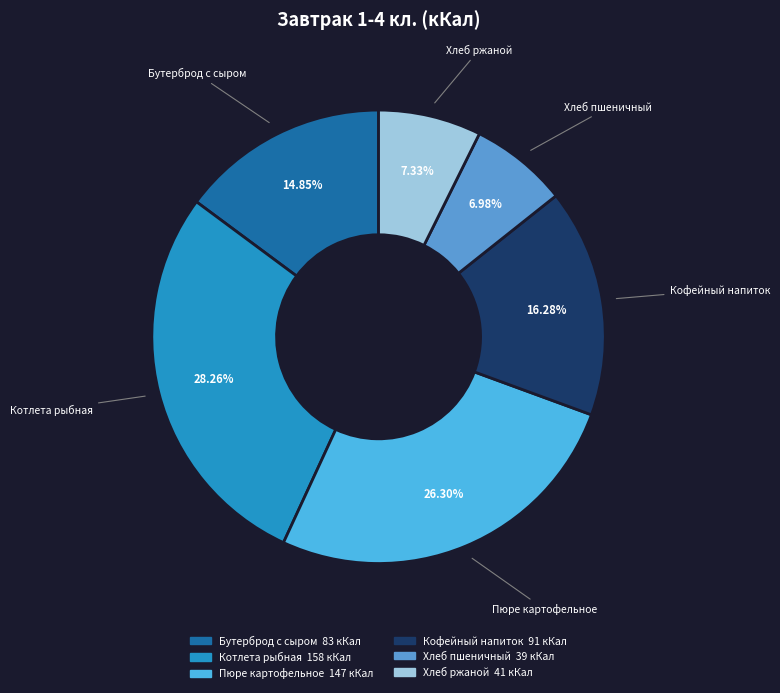

To the nearest percent, what is the difference between the largest and smallest slice percentages?

21%